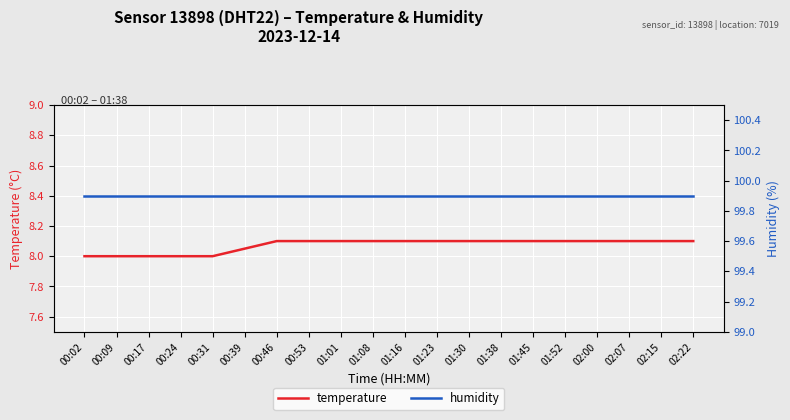

List the series in order of their peak value, highest first.

humidity, temperature